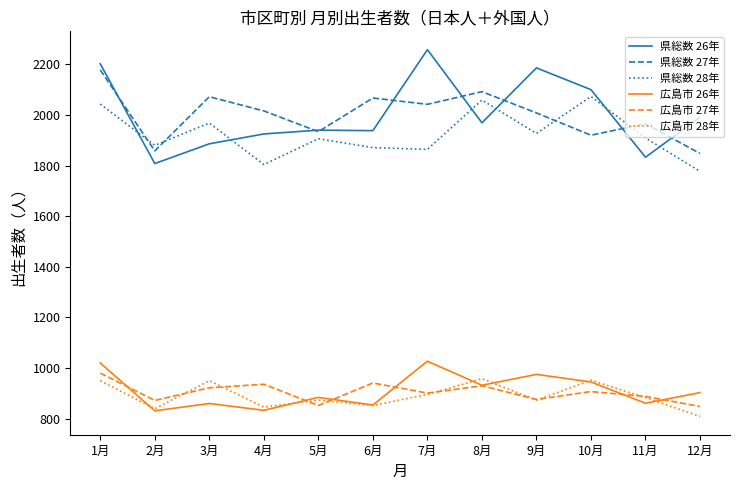

True or false: 県総数 27年 and 広島市 26年 intersect in this chart.

False